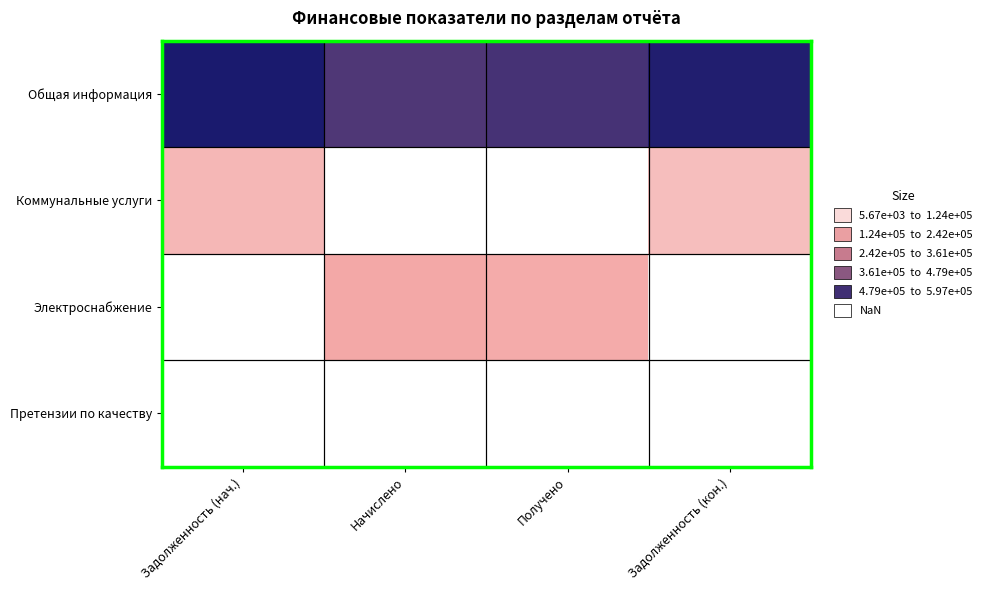

What value does the Электроснабжение series have at Начислено?

154708.5